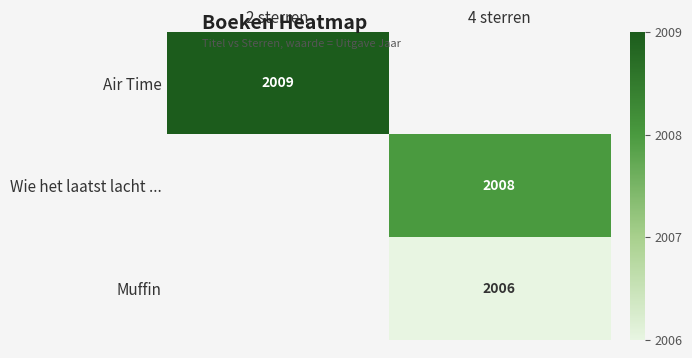

True or false: Muffin has a value of 2928 at 4 sterren.

False